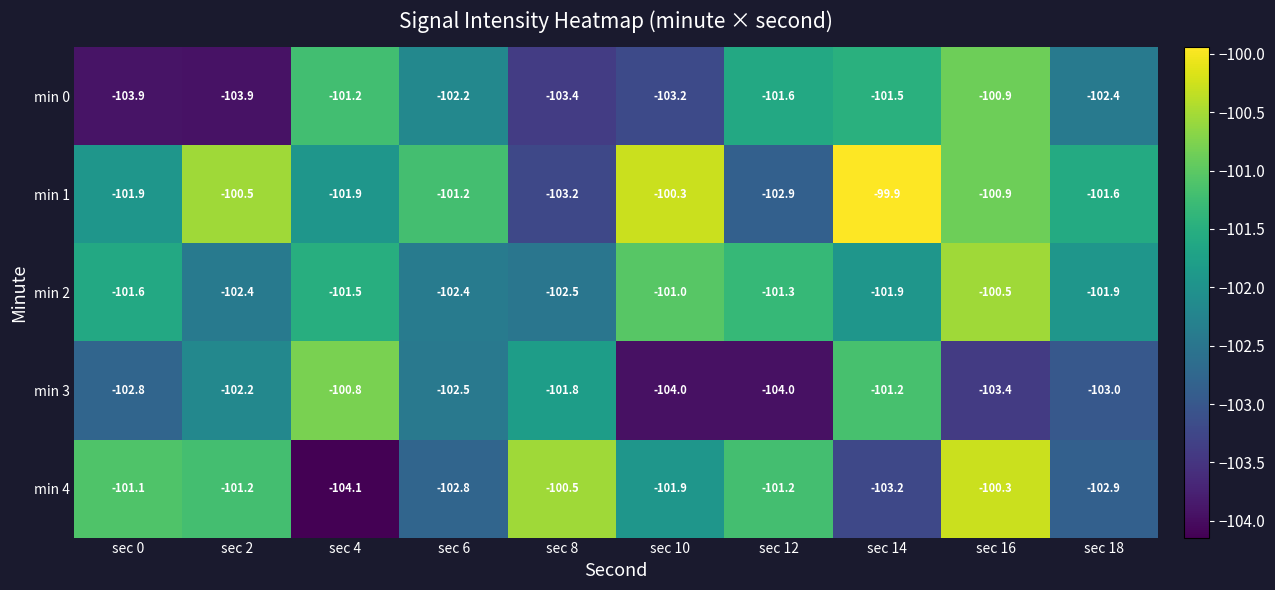

At sec 0, list the series in order from largest to smallest.

min 4, min 2, min 1, min 3, min 0